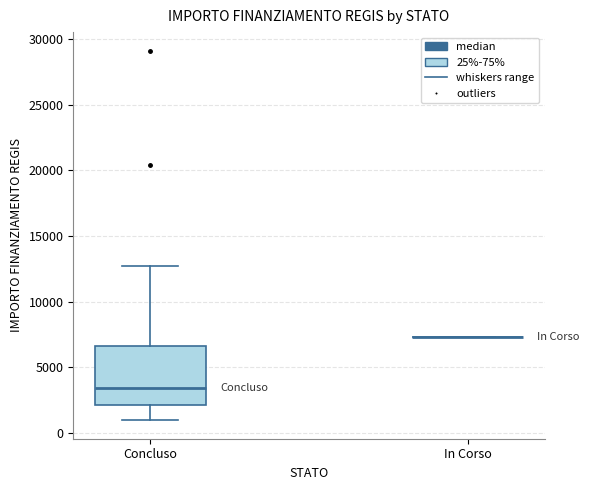

Comparing the boxes themselves (not the whiskers), which one is the tallest?

Concluso